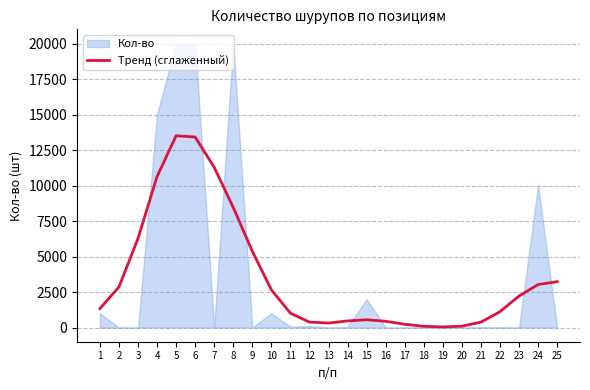

What is the difference between the values at 23 and 20?

2122